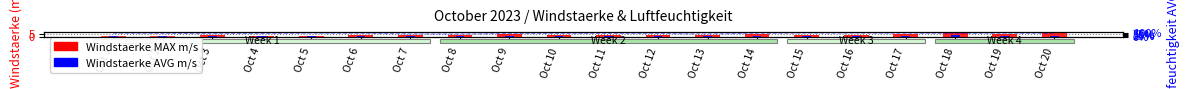

What is the difference between the highest and lowest values at Oct 4?

1.2